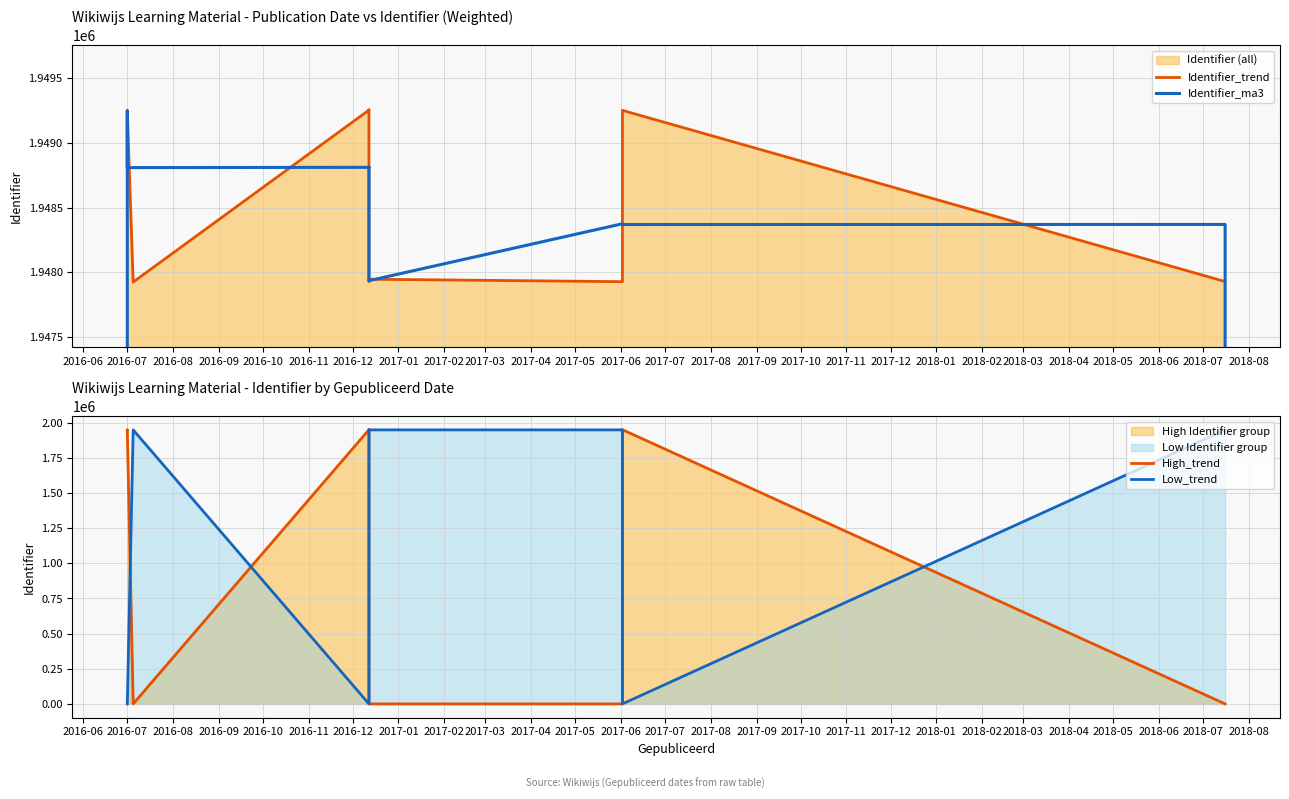

Which series ends up on top after the final intersection of High_trend and Identifier_ma3?

Identifier_ma3